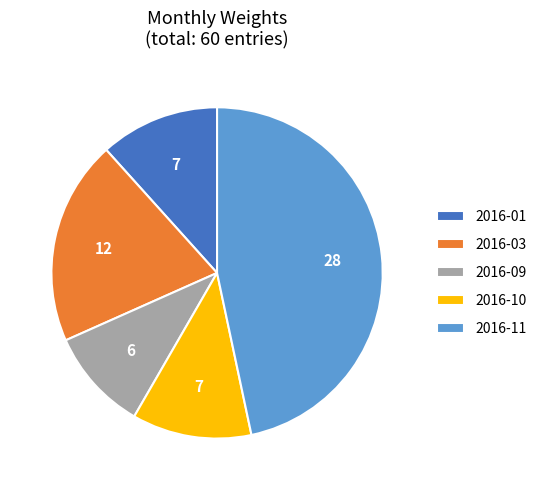

How many slices are in this pie chart?

5